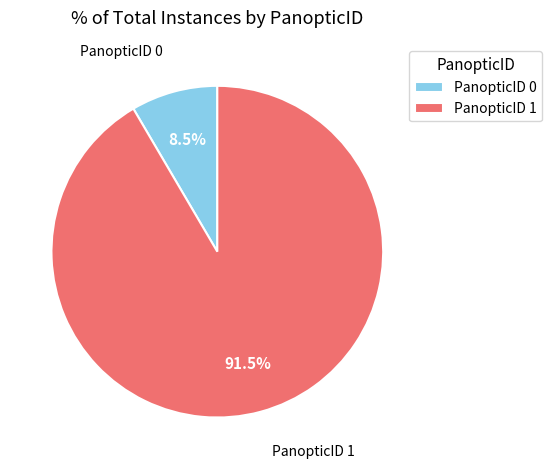

How many slices are in this pie chart?

2